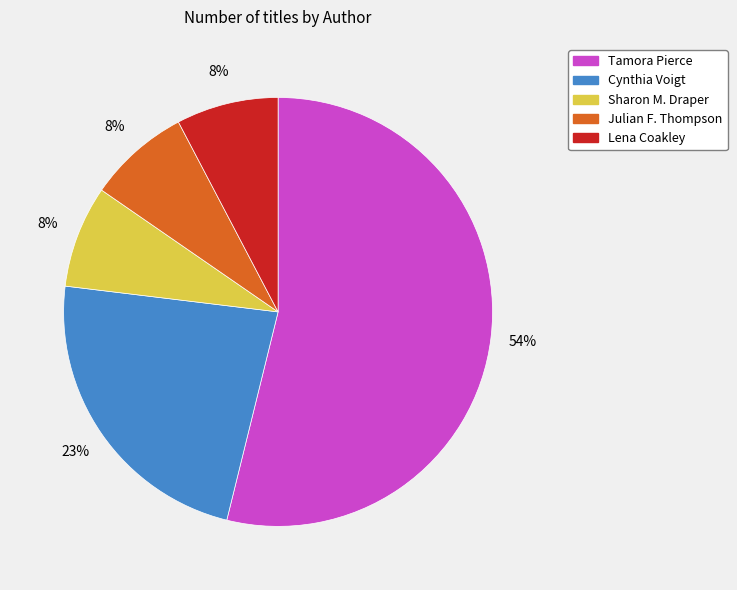

Which category has the biggest portion of the pie?

Tamora Pierce